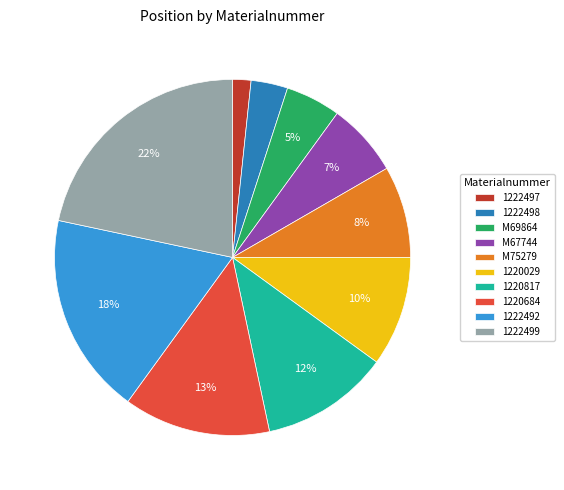

Rank the categories by value from highest to lowest.

1222499, 1222492, 1220684, 1220817, 1220029, M75279, M67744, M69864, 1222498, 1222497